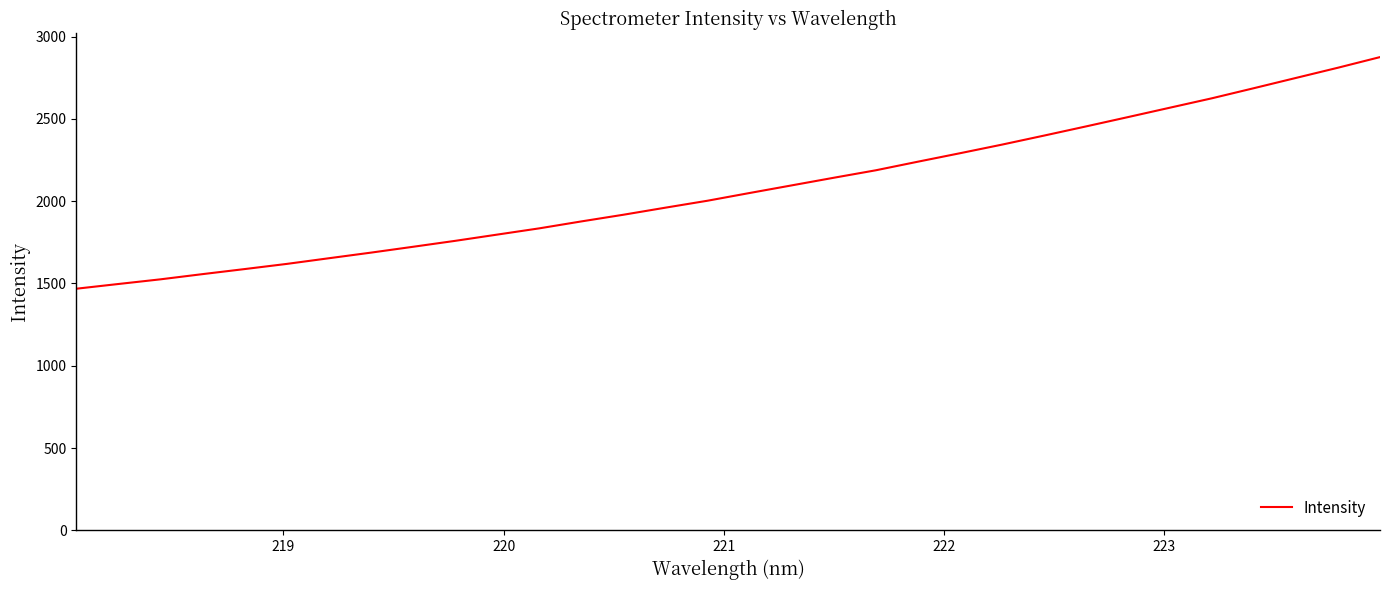

What is the difference between the maximum and second lowest values?

1378.9